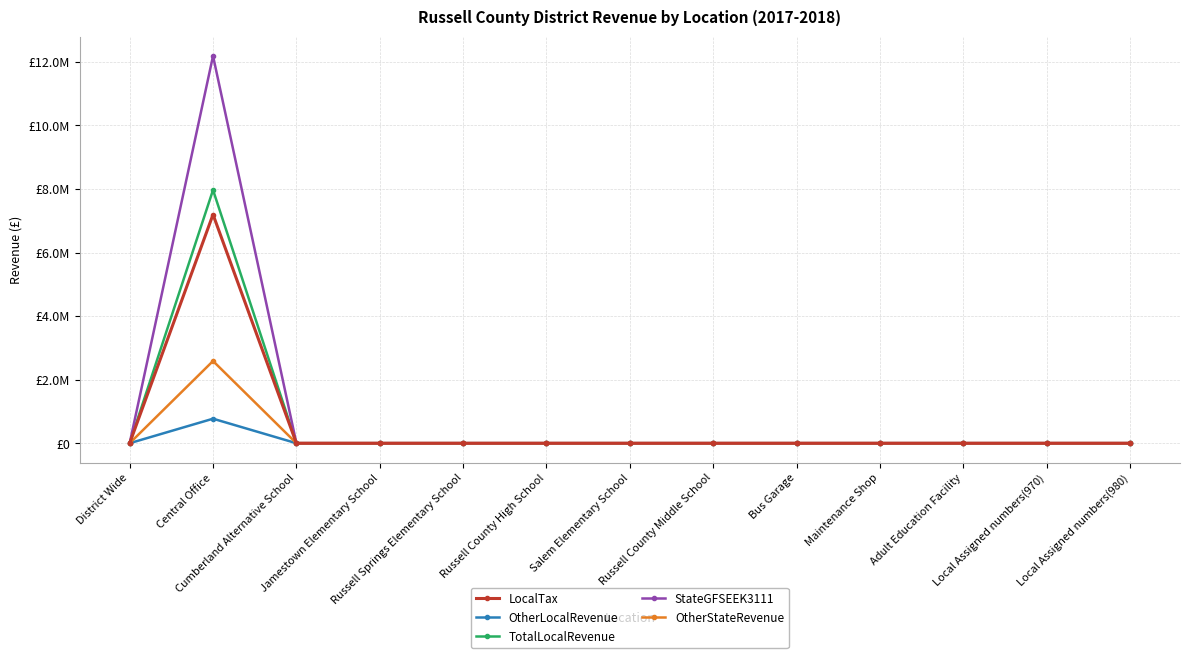

What is the difference between the maximum and minimum values in the OtherStateRevenue series?

2586617.3